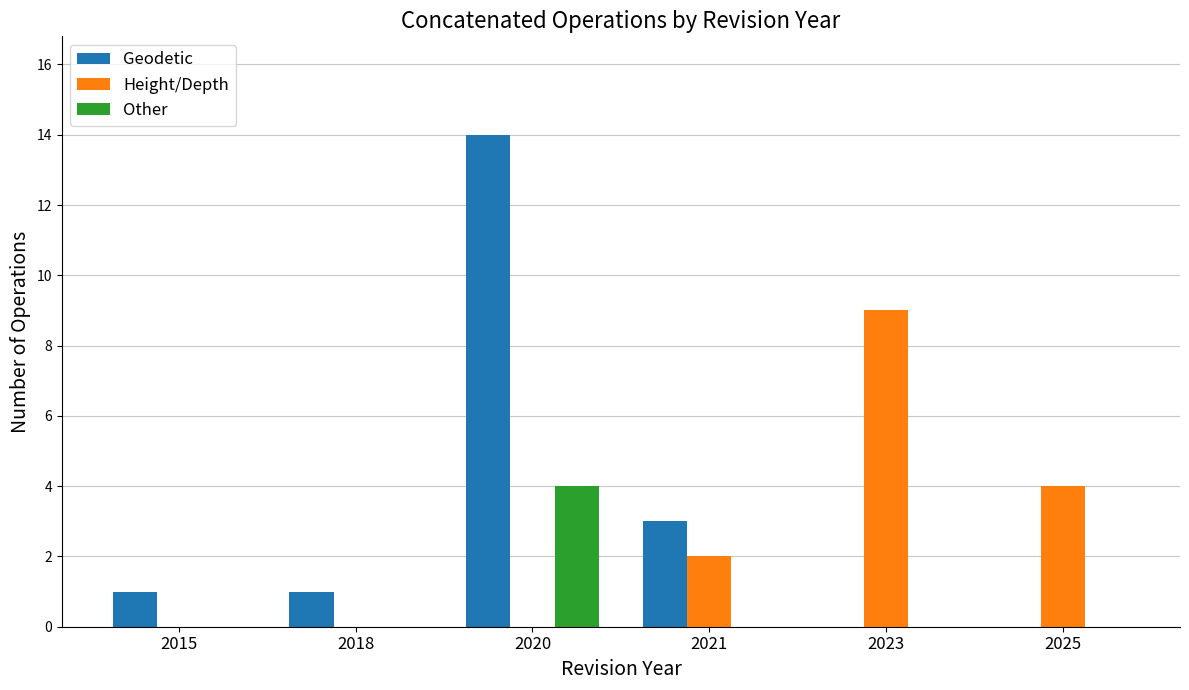

What is the sum of the Height/Depth values at 2015 and 2023?

9